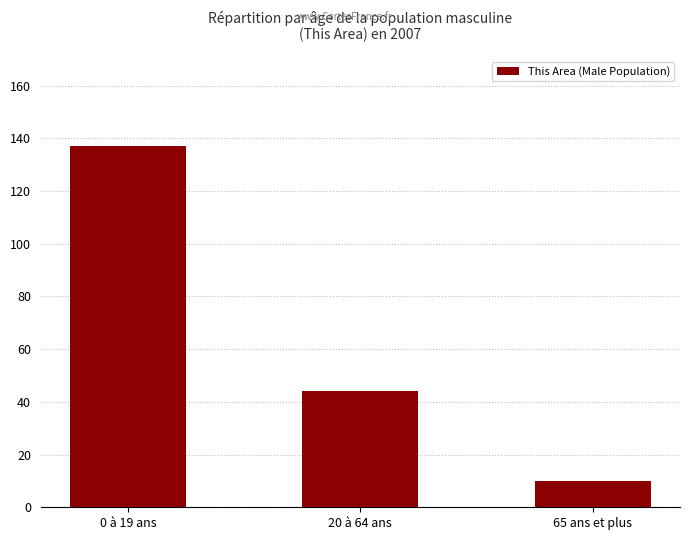

At which label does the data first exceed 44?

0 à 19 ans